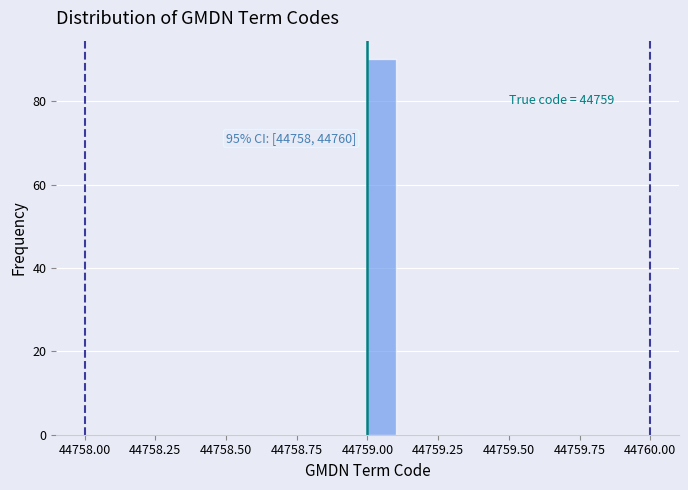

Read against the x-axis, roughly where is the centre of the tallest bar?

44759.05